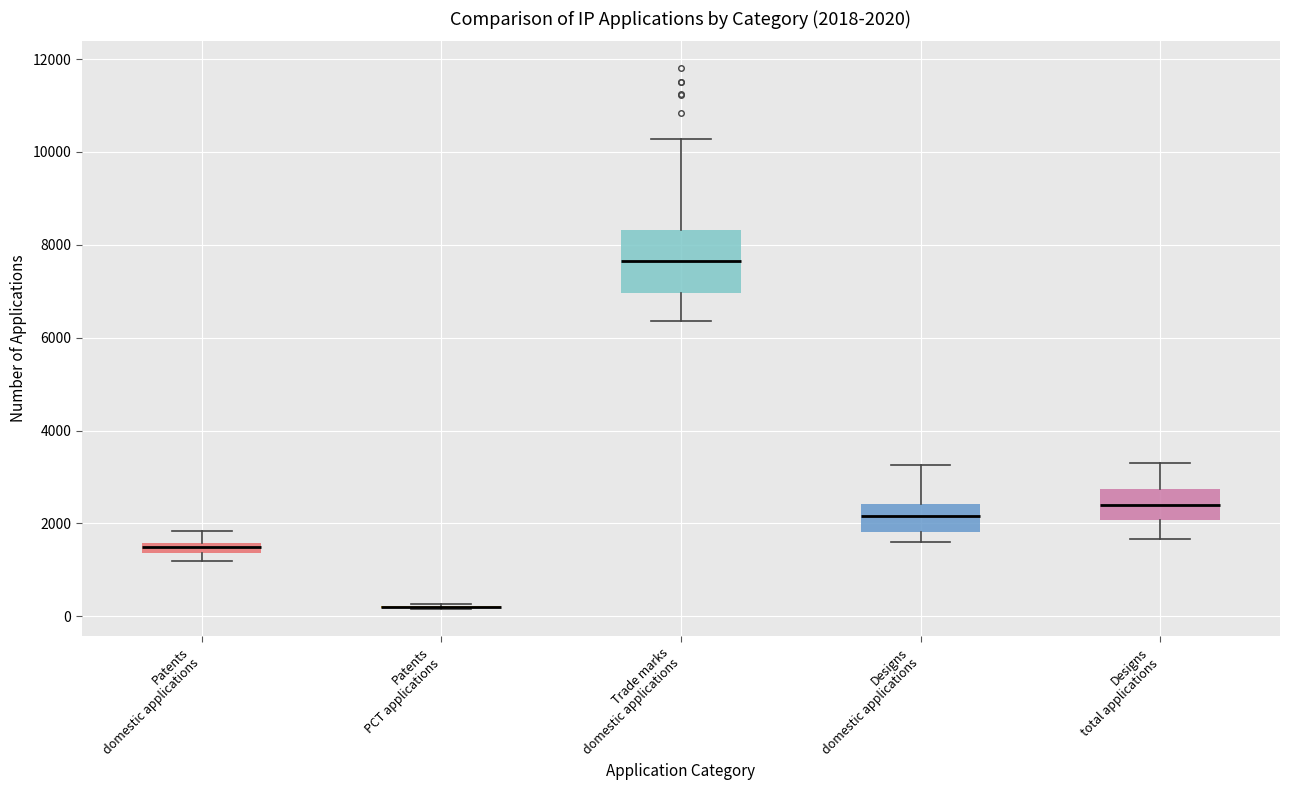

Comparing the boxes themselves (not the whiskers), which one is the tallest?

Trade marks domestic applications